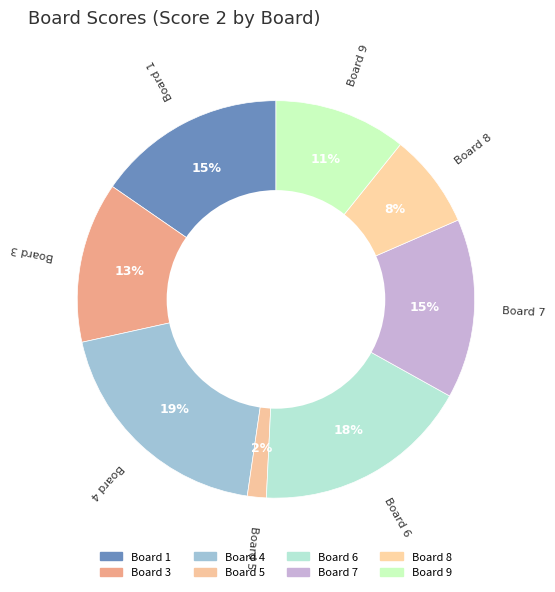

Count the number of slices in the pie.

8